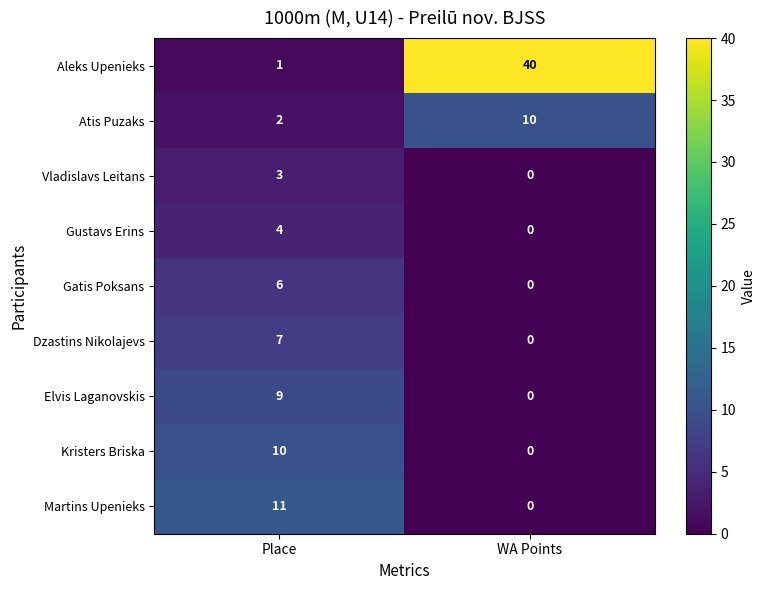

At how many categories does at least one series exceed 28?

1